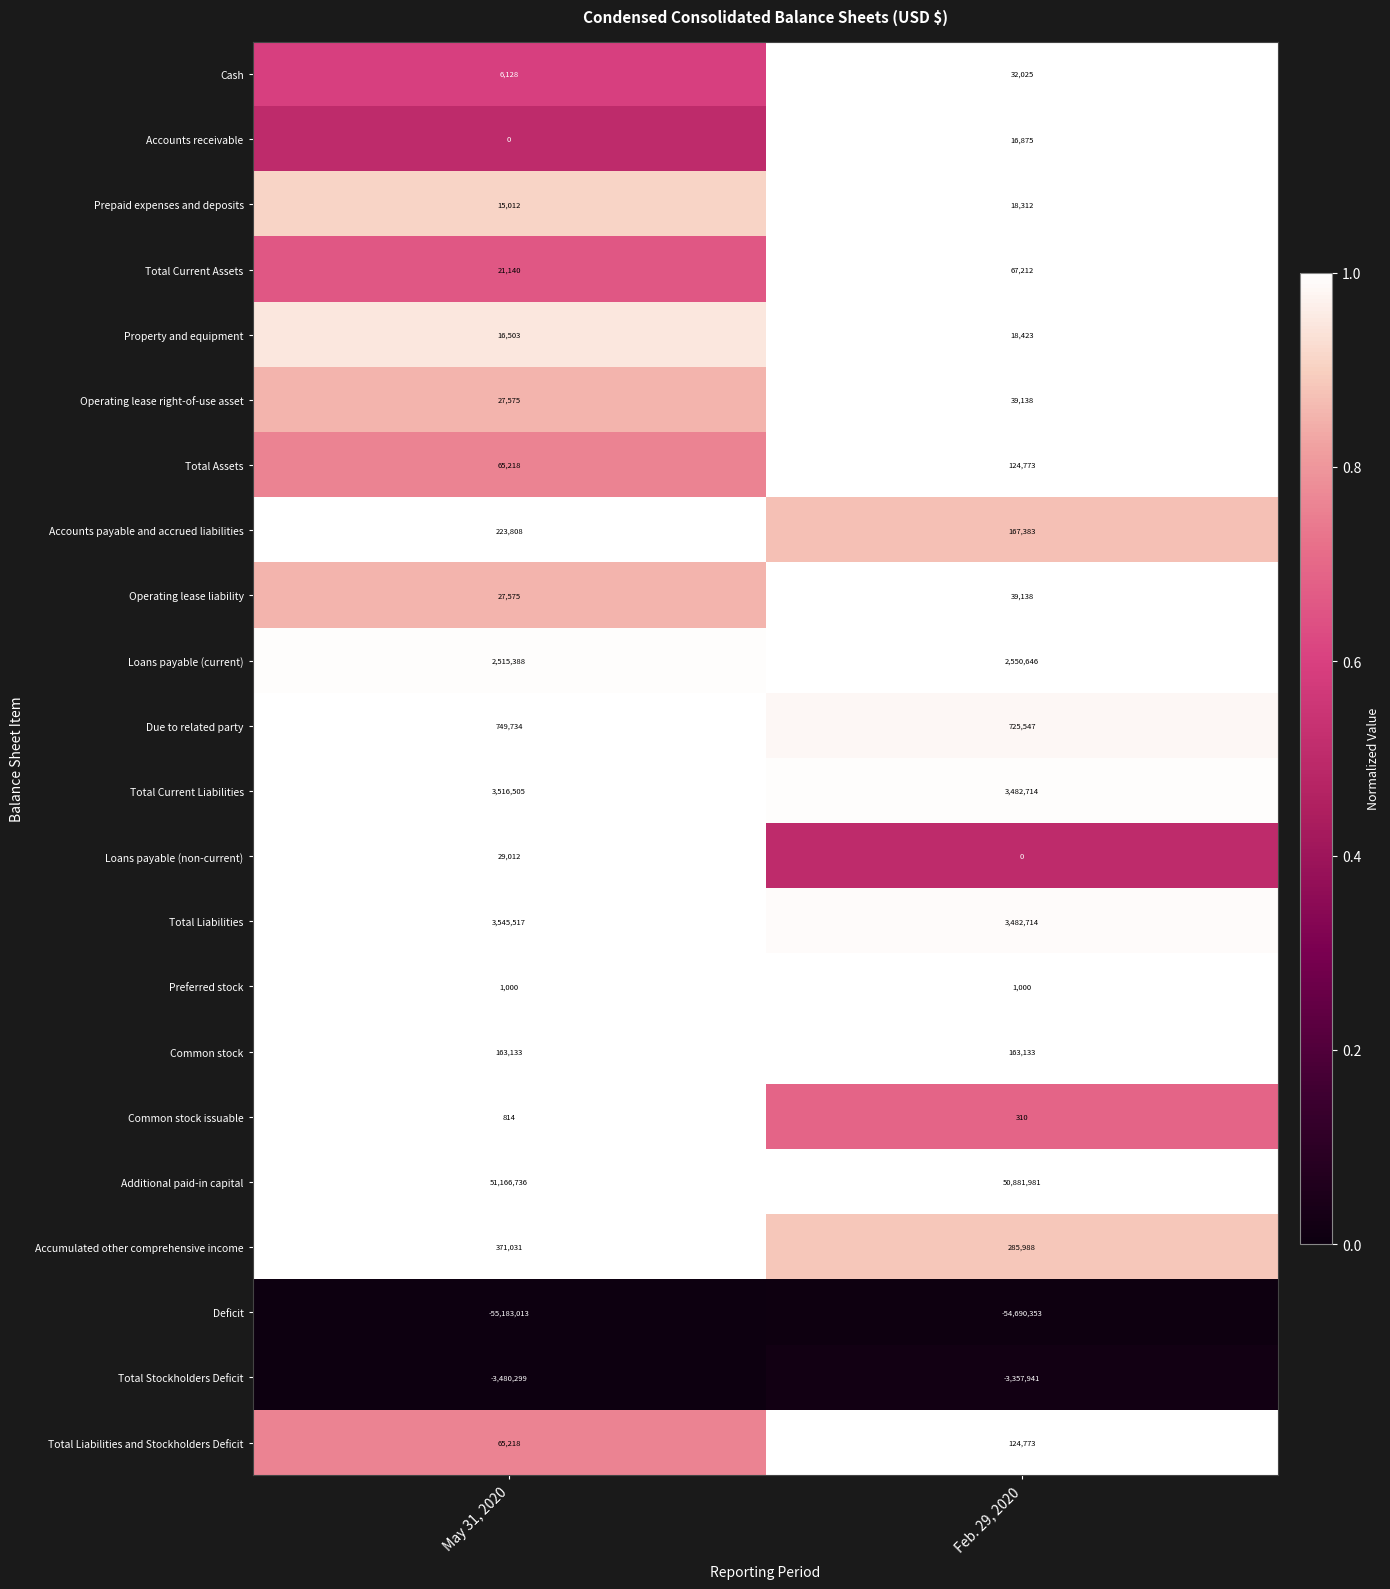

Rank the categories by Accounts payable and accrued liabilities value from highest to lowest.

May 31, 2020, Feb. 29, 2020